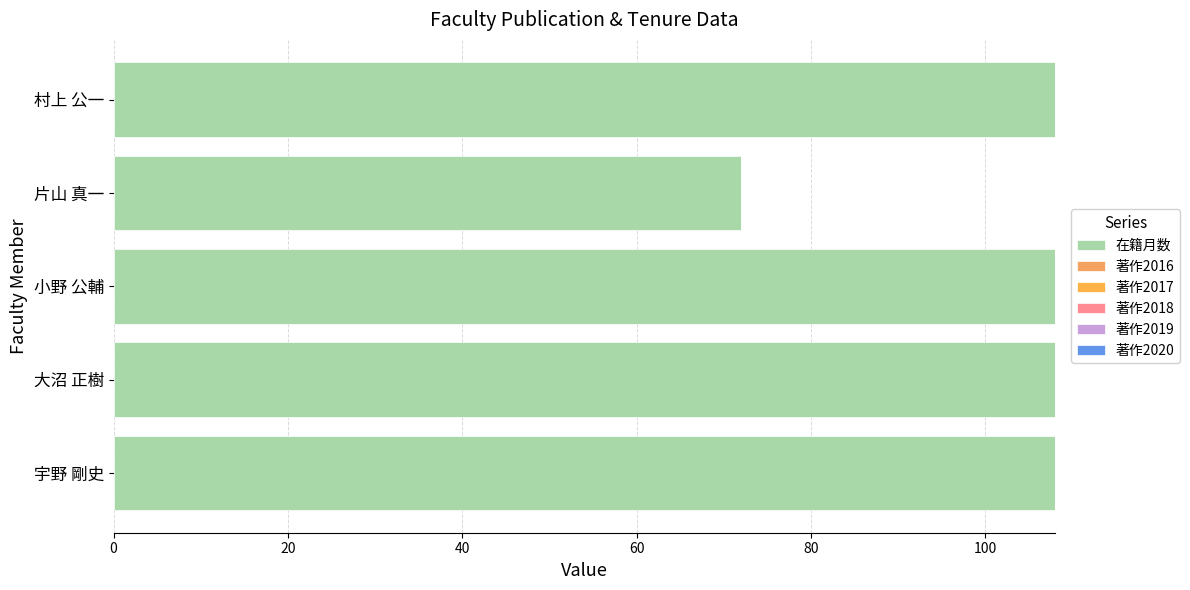

How many distinct data groups are displayed?

1